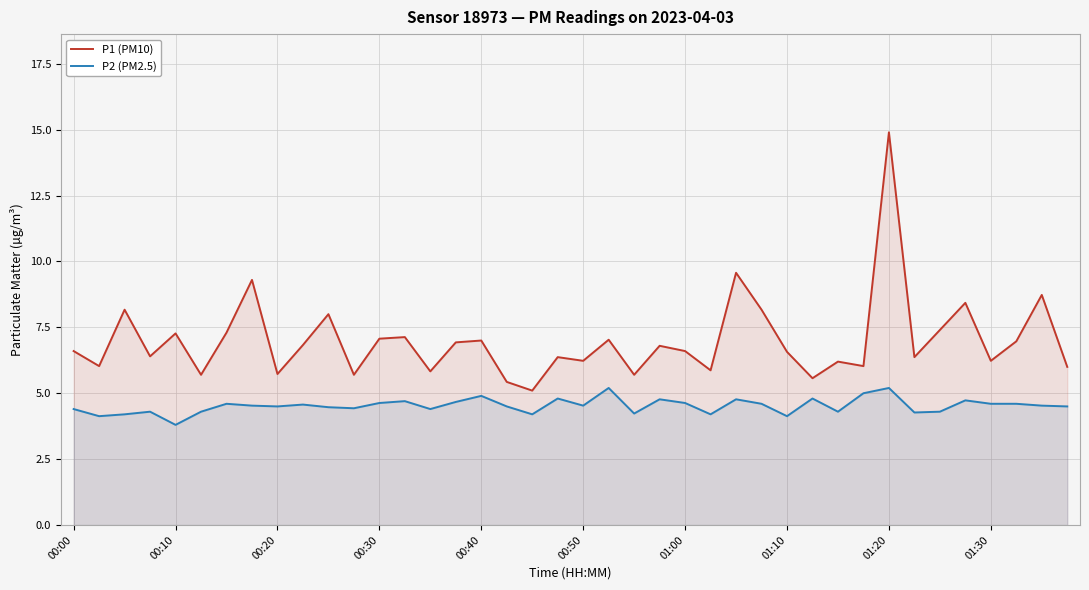

What is the minimum value for P1 (PM10)?

5.1